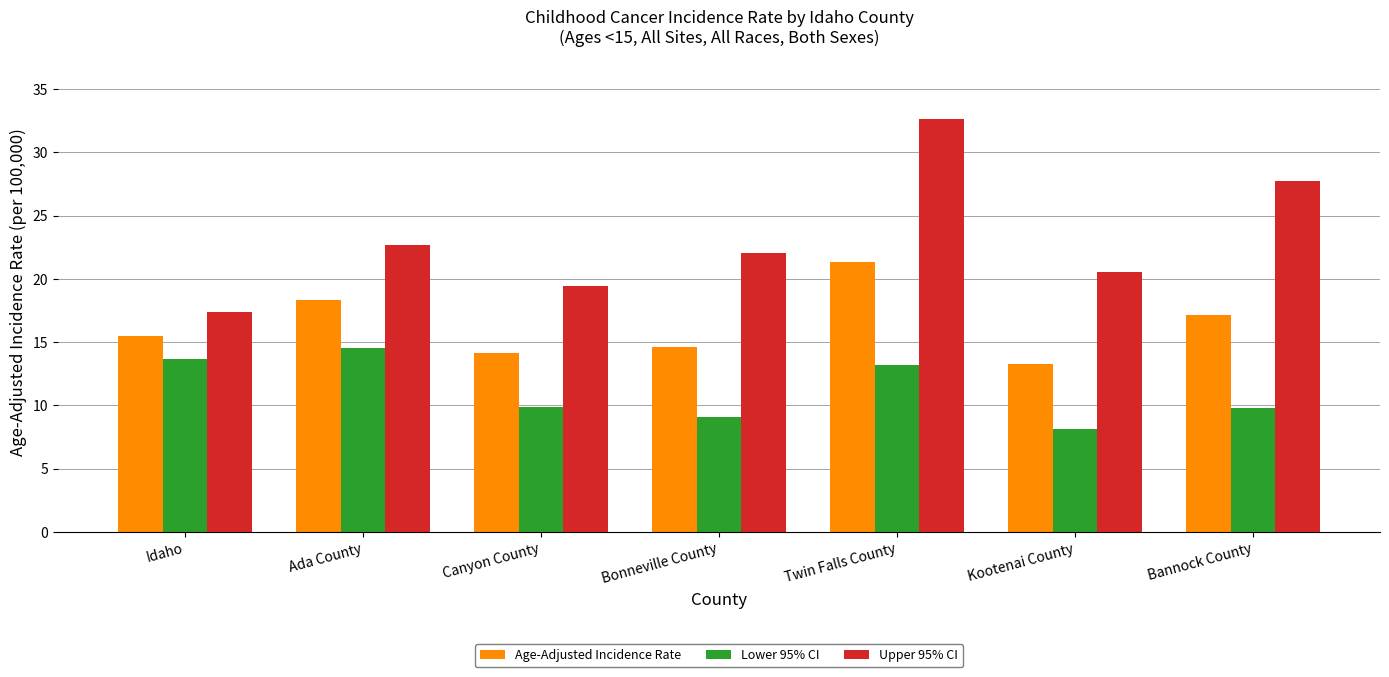

The value of Age-Adjusted Incidence Rate at Ada County is 32.7. True or false?

False